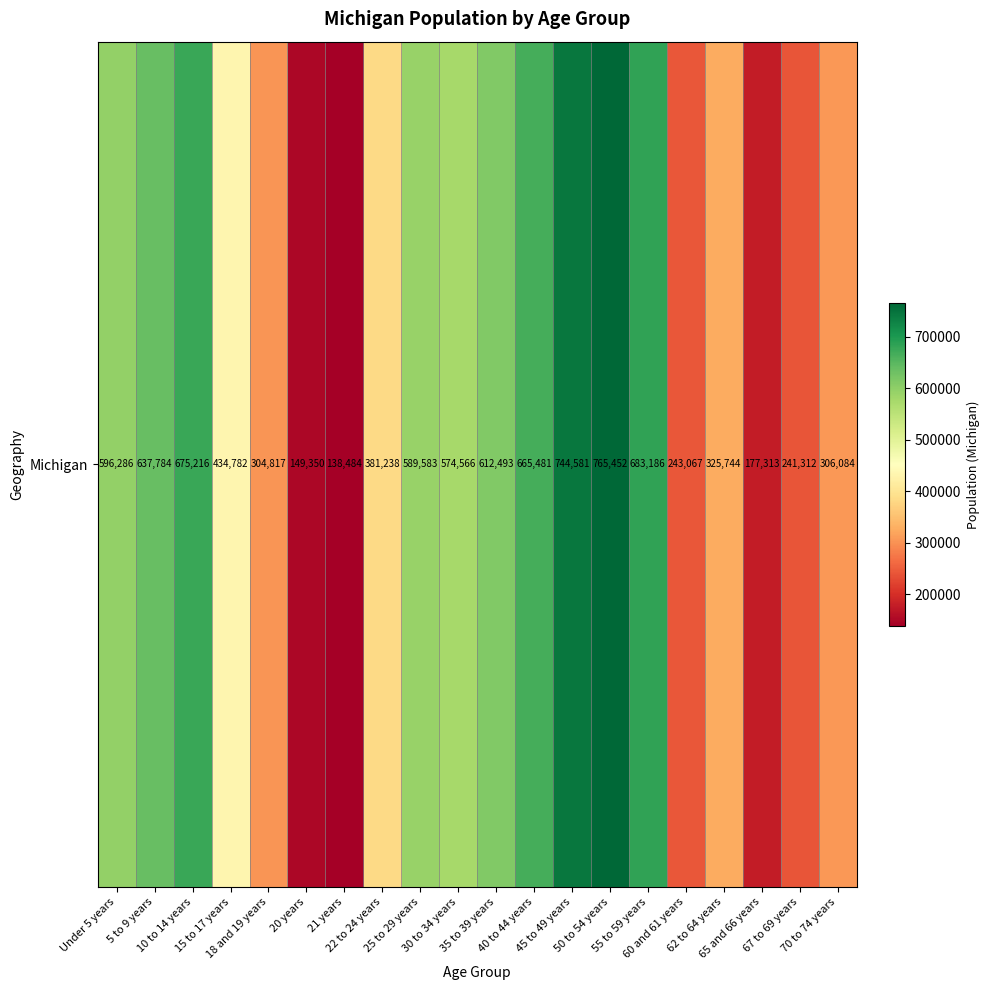

What is the sum of the values at 67 to 69 years and 35 to 39 years?

853805